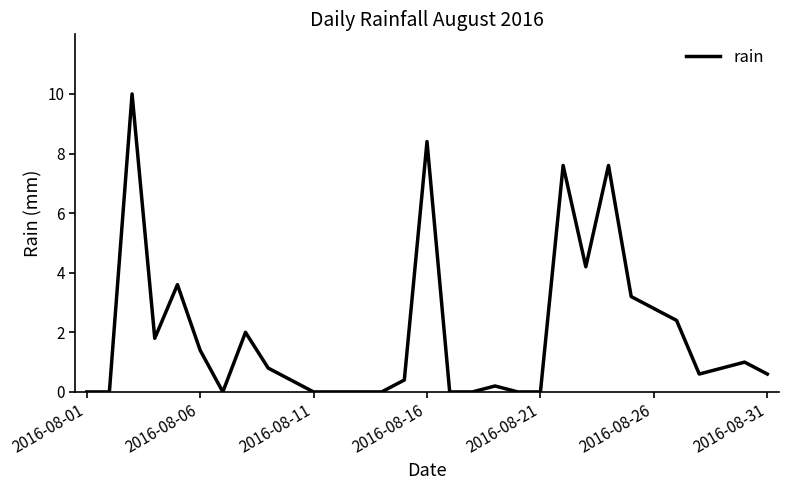

What is the difference between the maximum and minimum values?

10.0